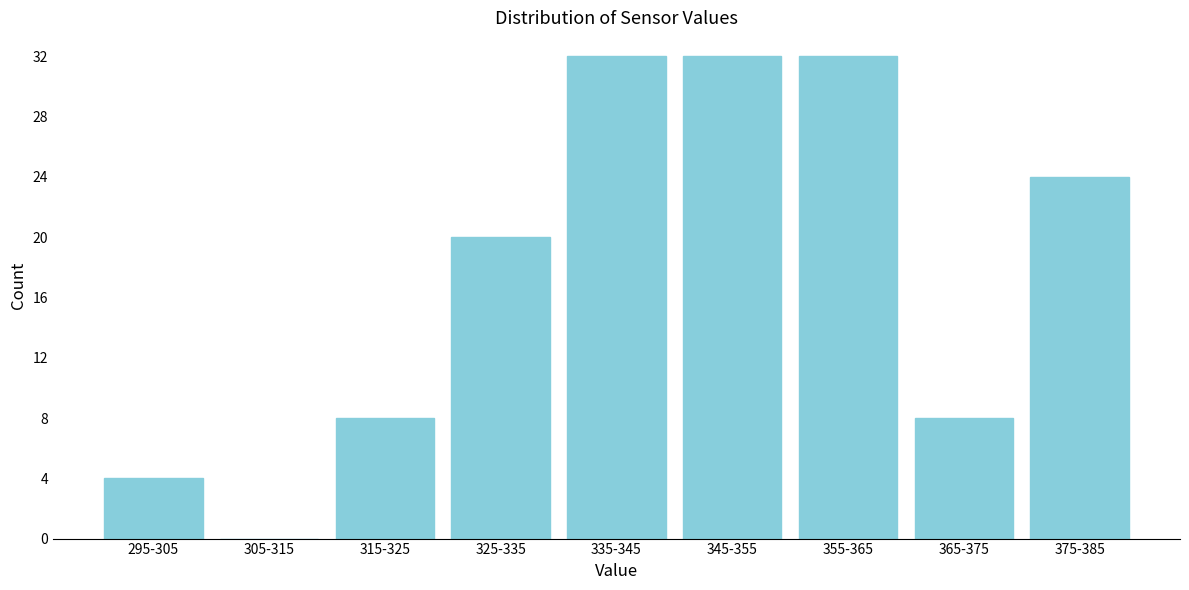

Reading left to right, extract all data points from this chart.

295-305=4	305-315=0	315-325=8	325-335=20	335-345=32	345-355=32	355-365=32	365-375=8	375-385=24